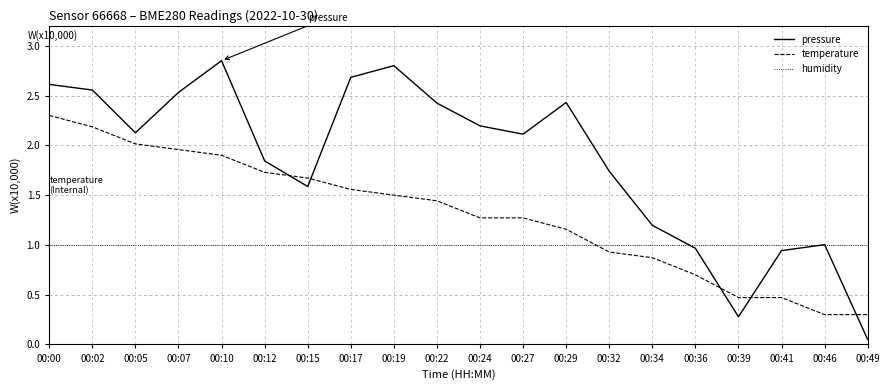

List the series in order of their peak value, lowest first.

humidity, temperature, pressure